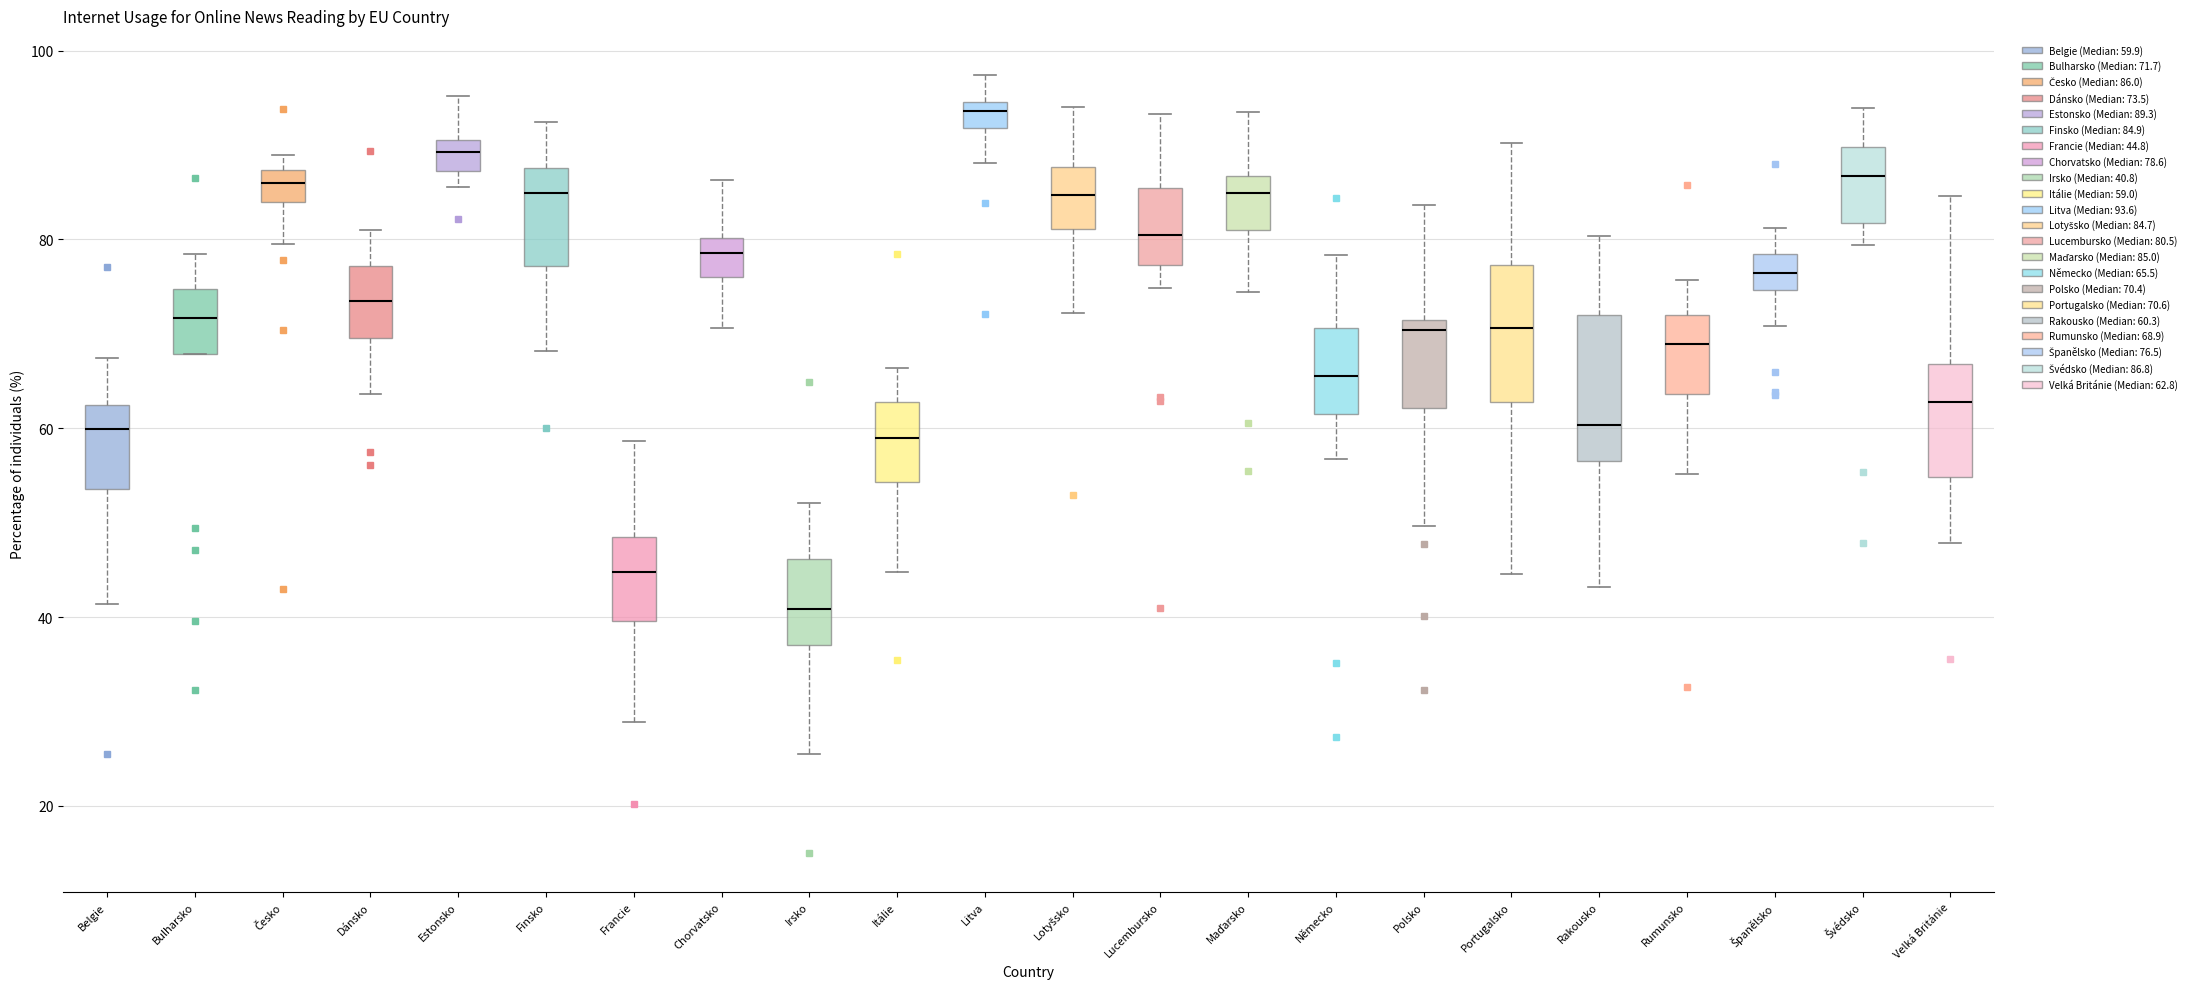

Where does the upper whisker of the box for Maďarsko end on the y-axis? The values are not printed on the chart, so give them approximately, as read against the axis.

94